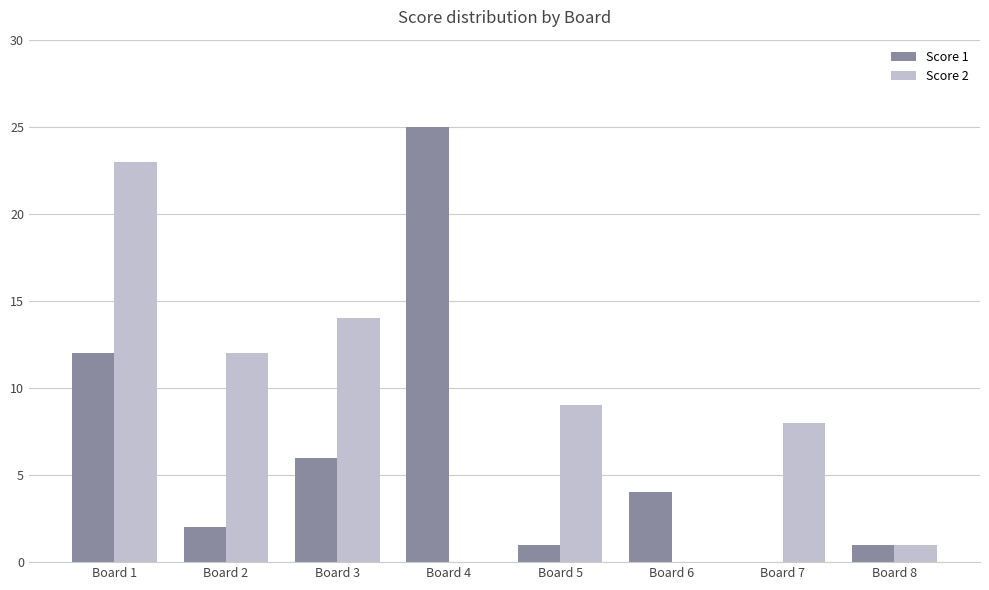

Reading left to right, transcribe all the data shown in this chart.

Score 1: 12	2	6	25	1	4	0	1
Score 2: 23	12	14	0	9	0	8	1